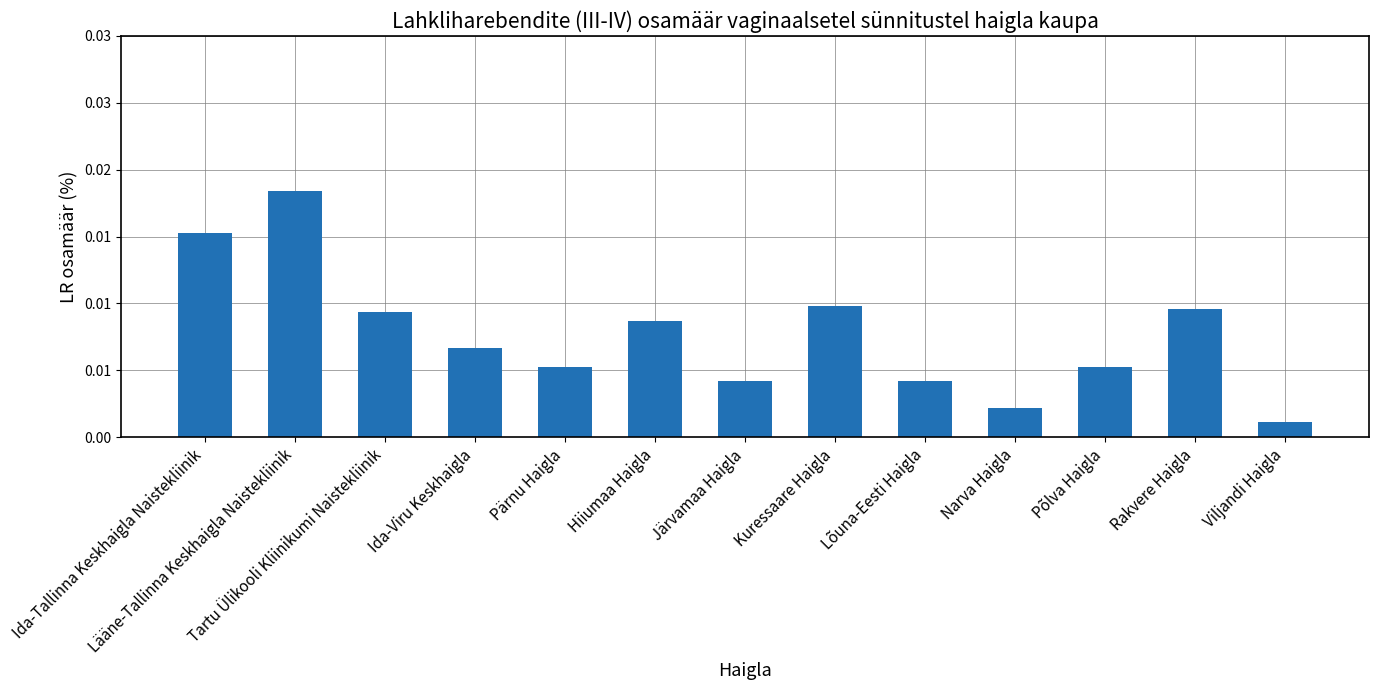

Are the bars horizontal?

No